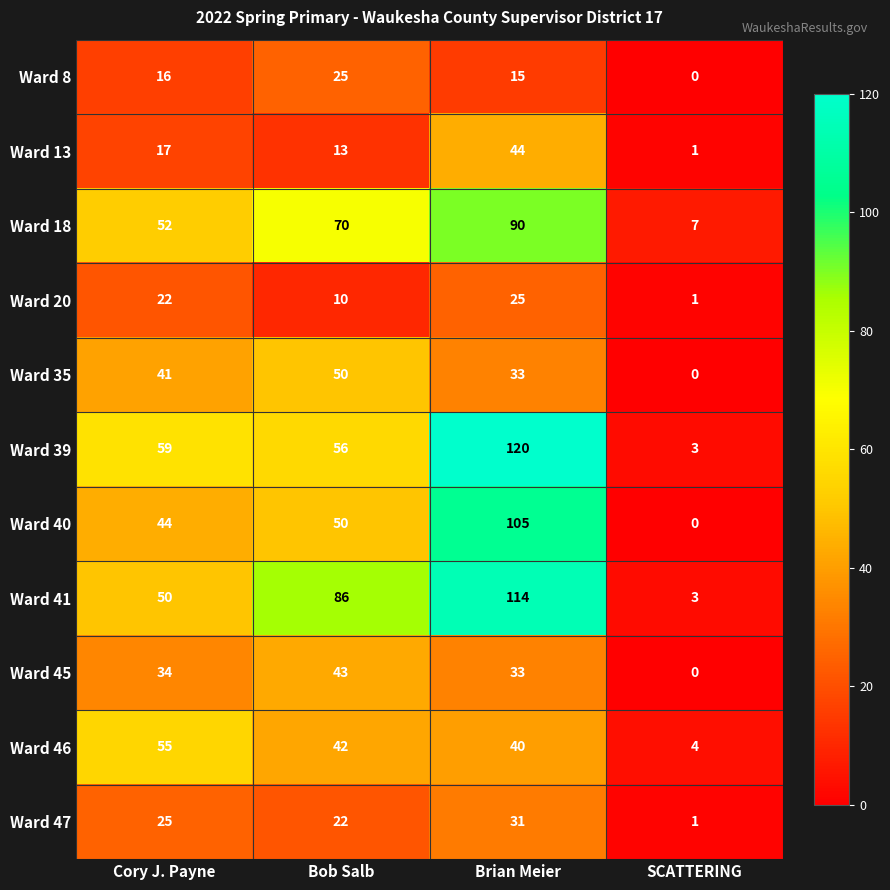

What is the difference between the Ward 45 values at Bob Salb and Brian Meier?

10